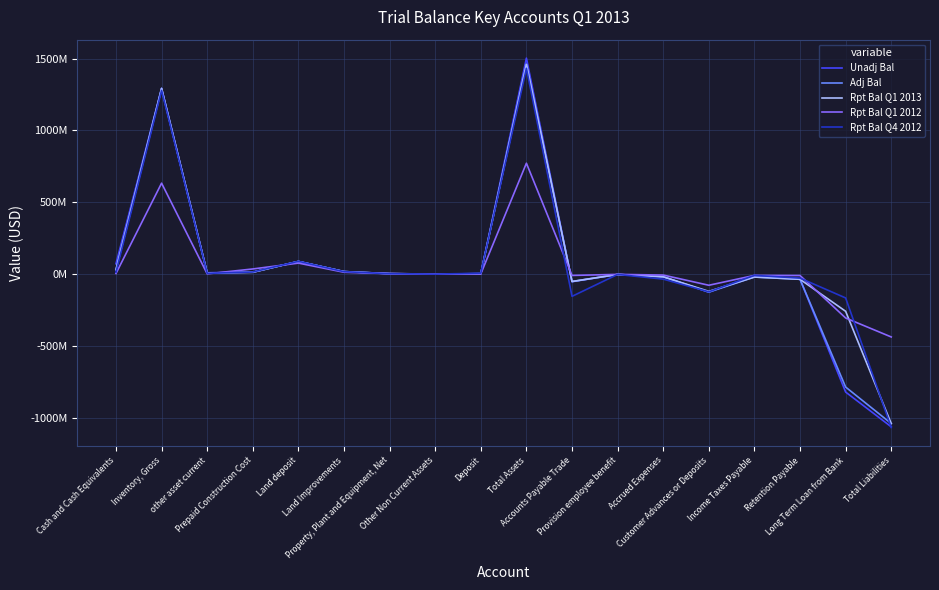

After their last crossing, which series has the higher values: Rpt Bal Q1 2013 or Rpt Bal Q4 2012?

Rpt Bal Q1 2013